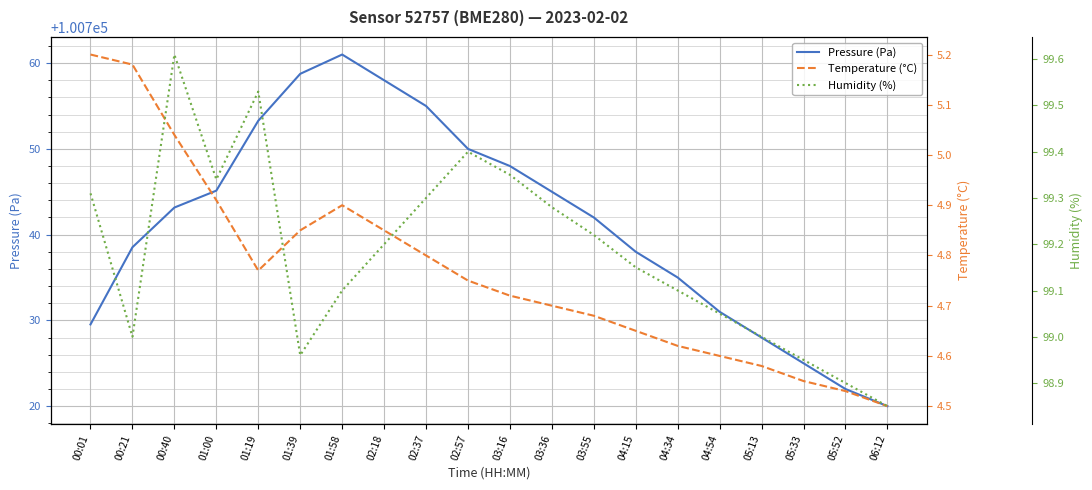

True or false: Temperature (°C) and Humidity (%) intersect in this chart.

False